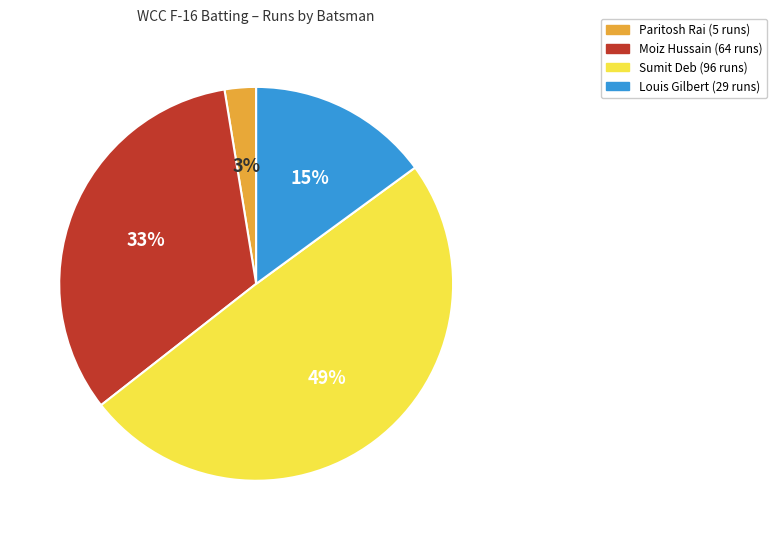

How many slices are in this pie chart?

4